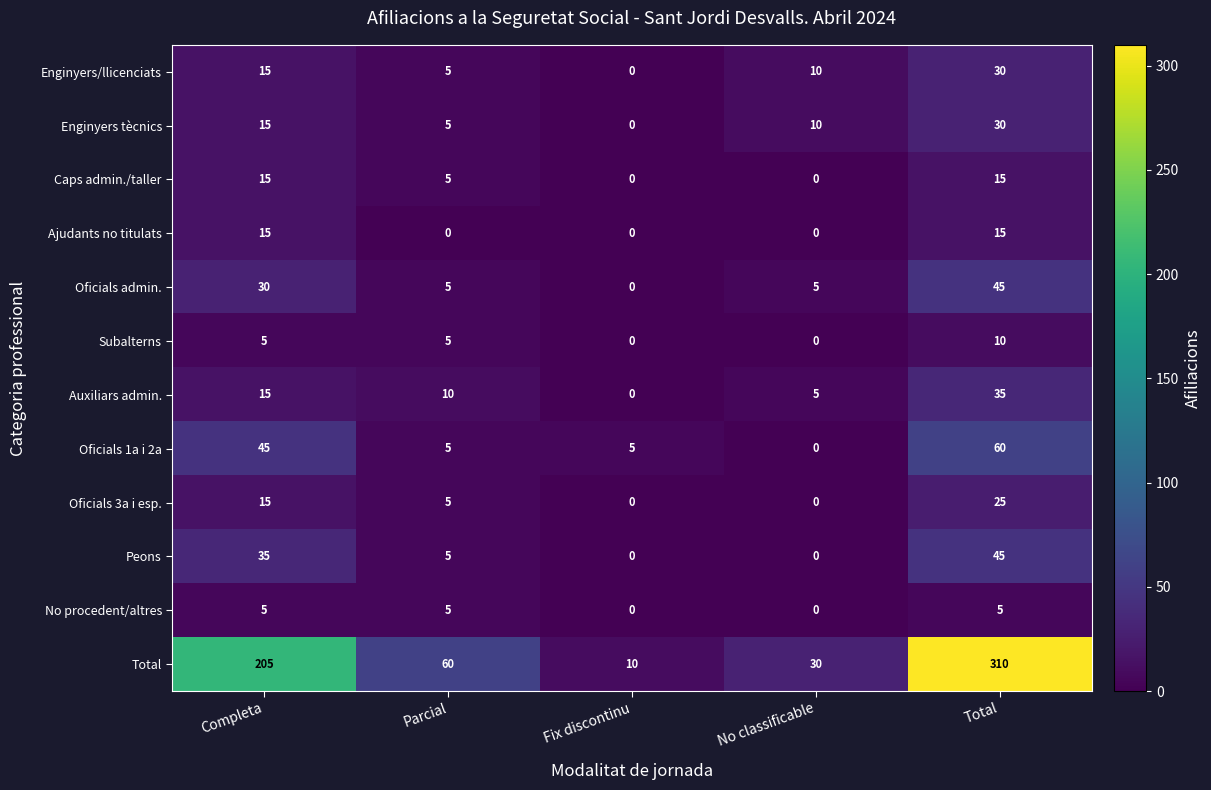

Between Completa and Total, which series saw the biggest shift?

Total